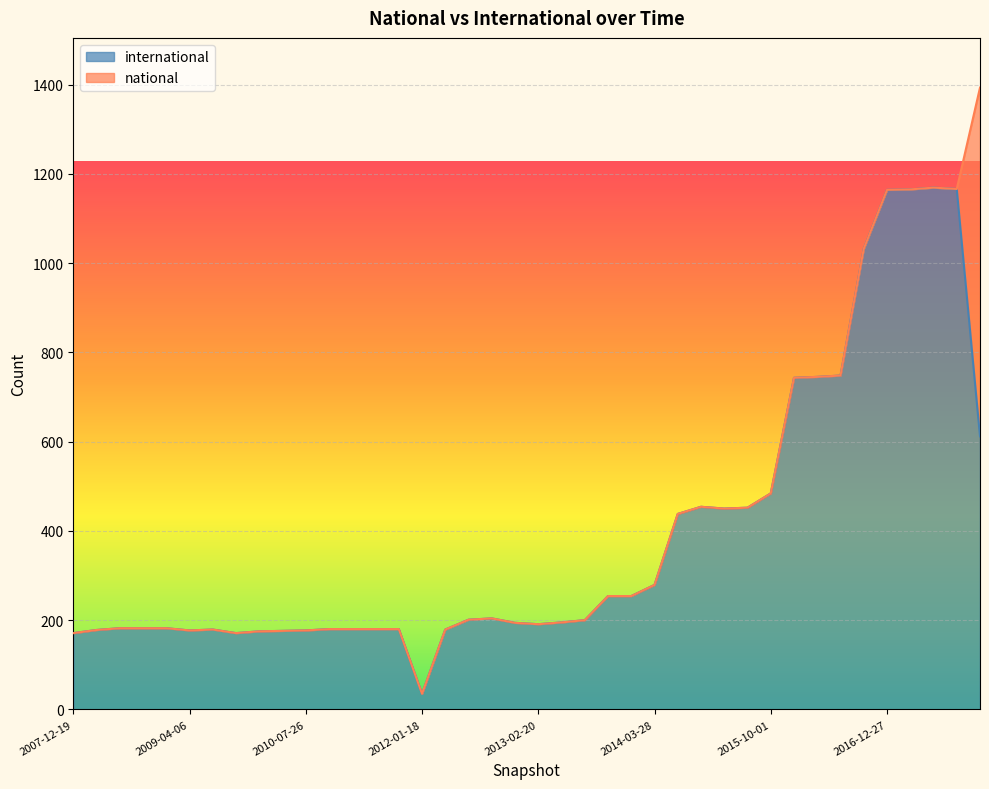

What is the greatest value displayed?

1169